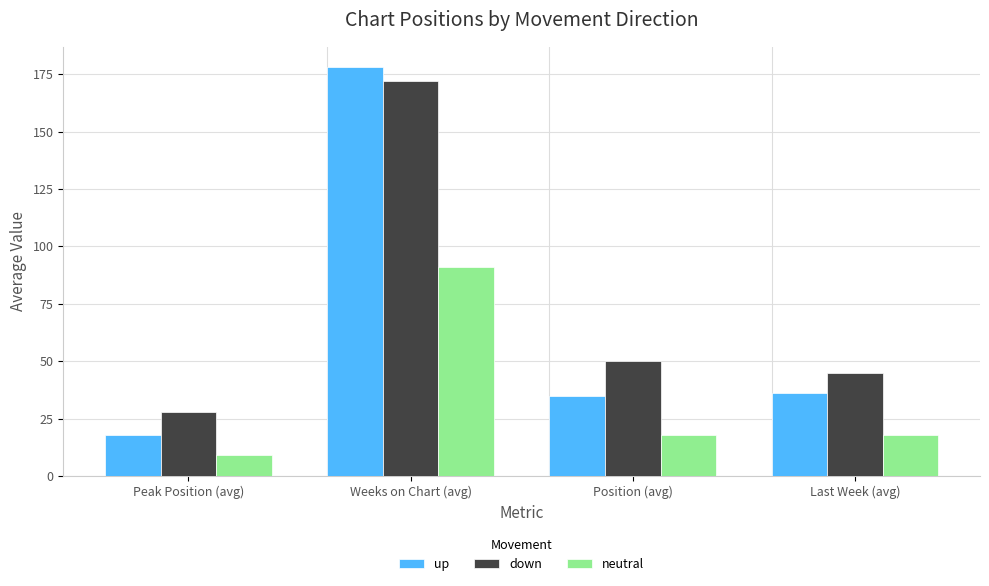

Is it true that up equals 248 at Weeks on Chart (avg)?

False